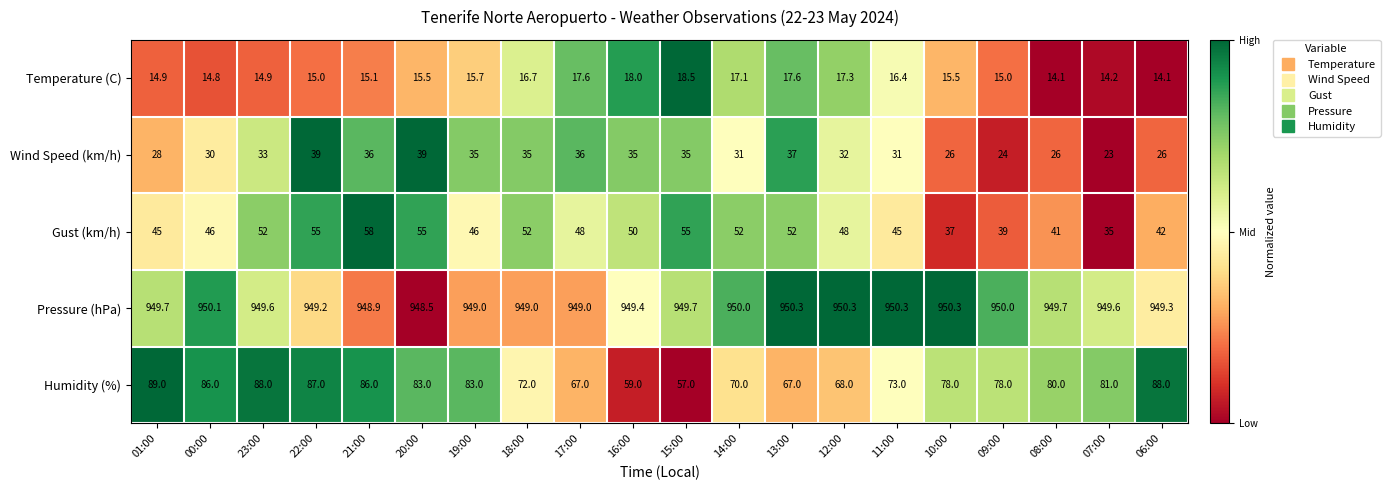

The Humidity (%) series shows 51.3 at 22:00. True or false?

False